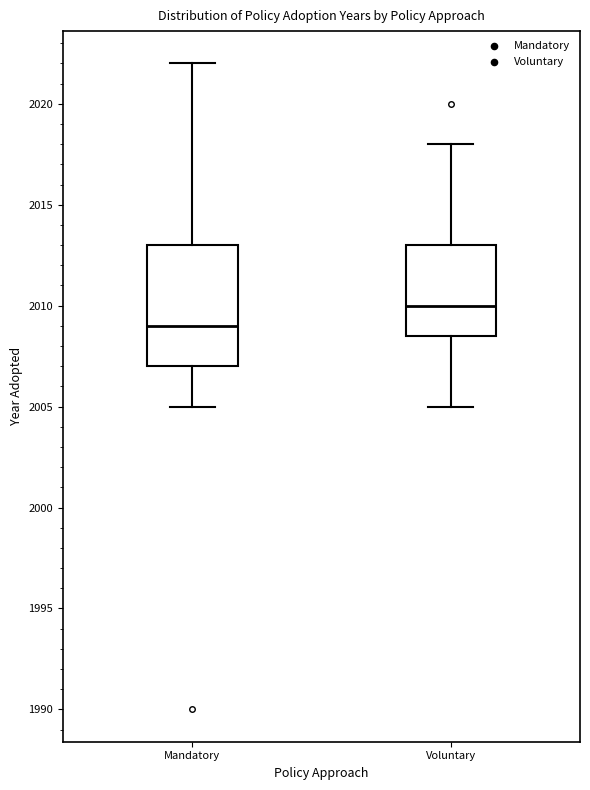

Which box is the tallest, from its lower edge to its upper edge?

Mandatory